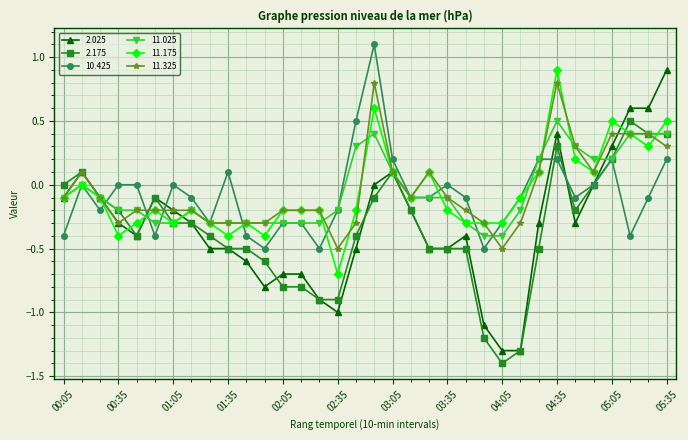

What are all the series names shown in the legend?

2.025, 2.175, 10.425, 11.025, 11.175, 11.325